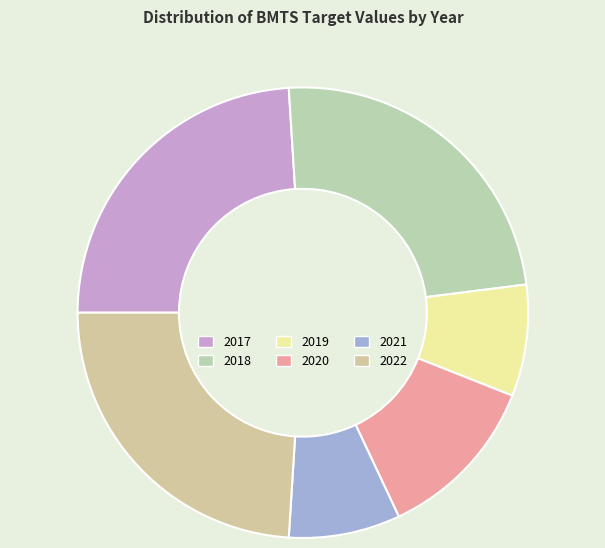

To the nearest percent, what is the average slice percentage?

17%